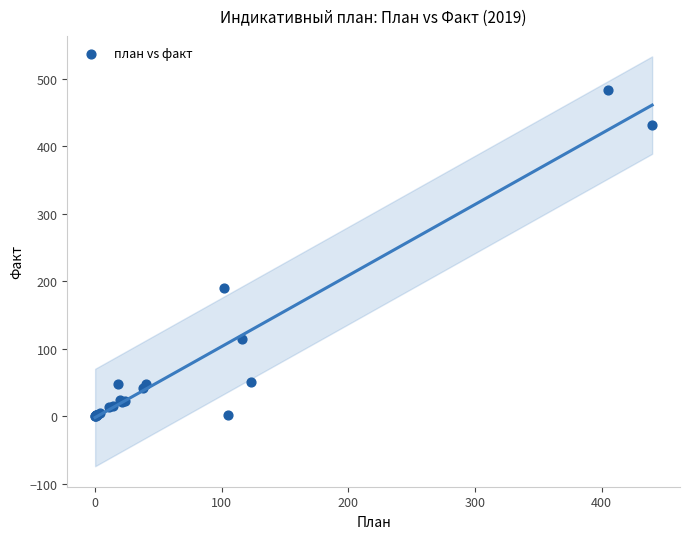

What Y value in the scatter plot is closest to 241?

189.5